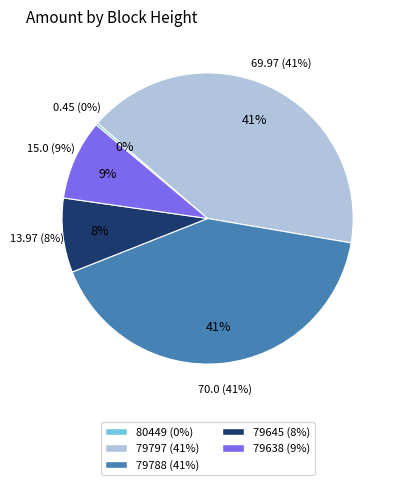

To the nearest percent, what is the average slice percentage?

20%